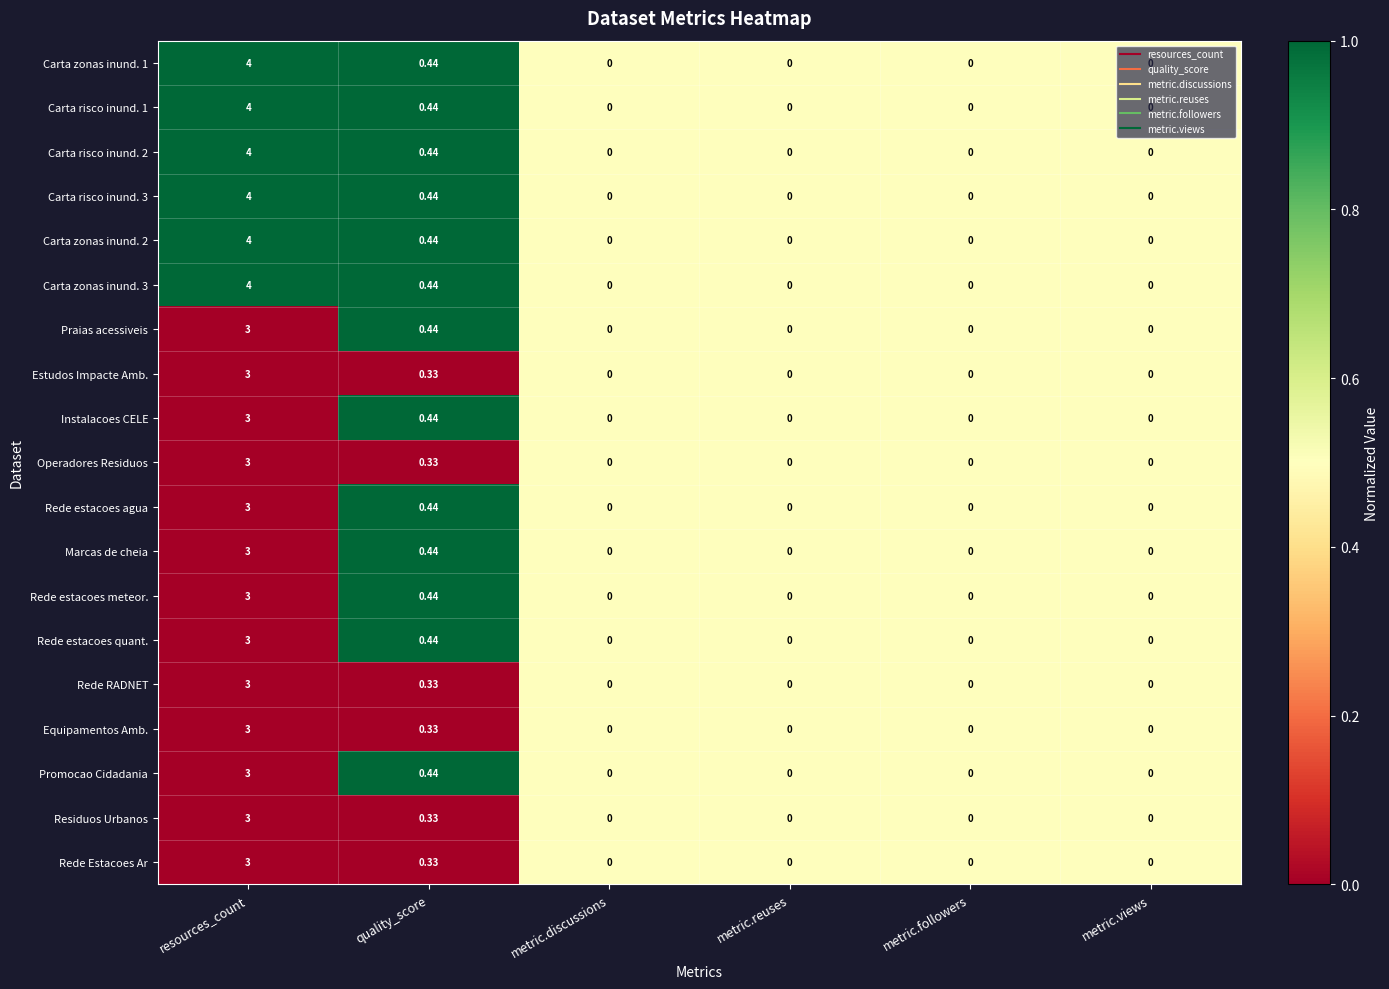

Where is Carta risco inund. 2 nearest to the value 2?

quality_score